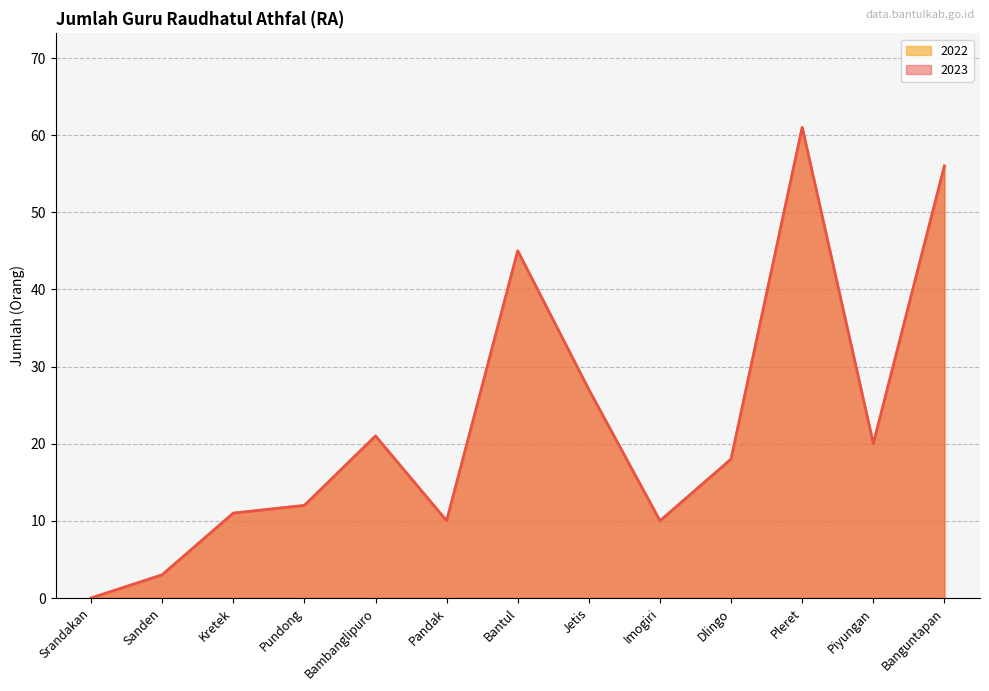

Which series changed the most between Imogiri and Banguntapan?

2023